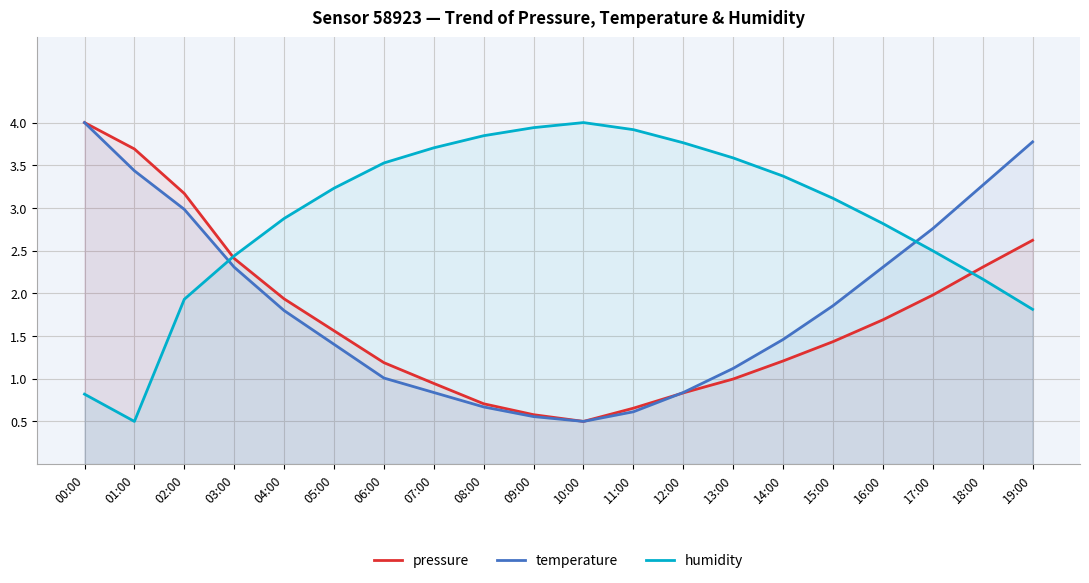

At which category does temperature reach its first local valley?

10:00